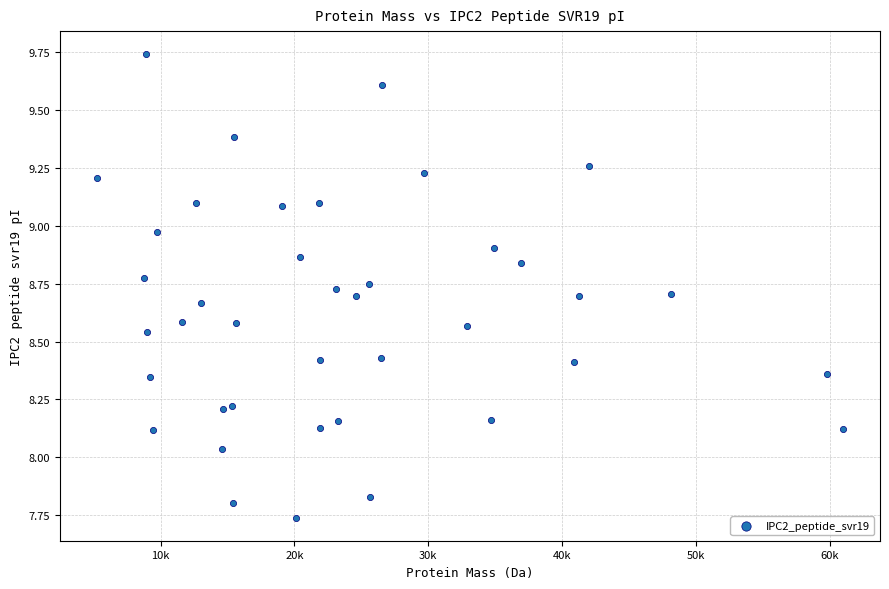

What is the range of X values (max minus min)?

55690.9